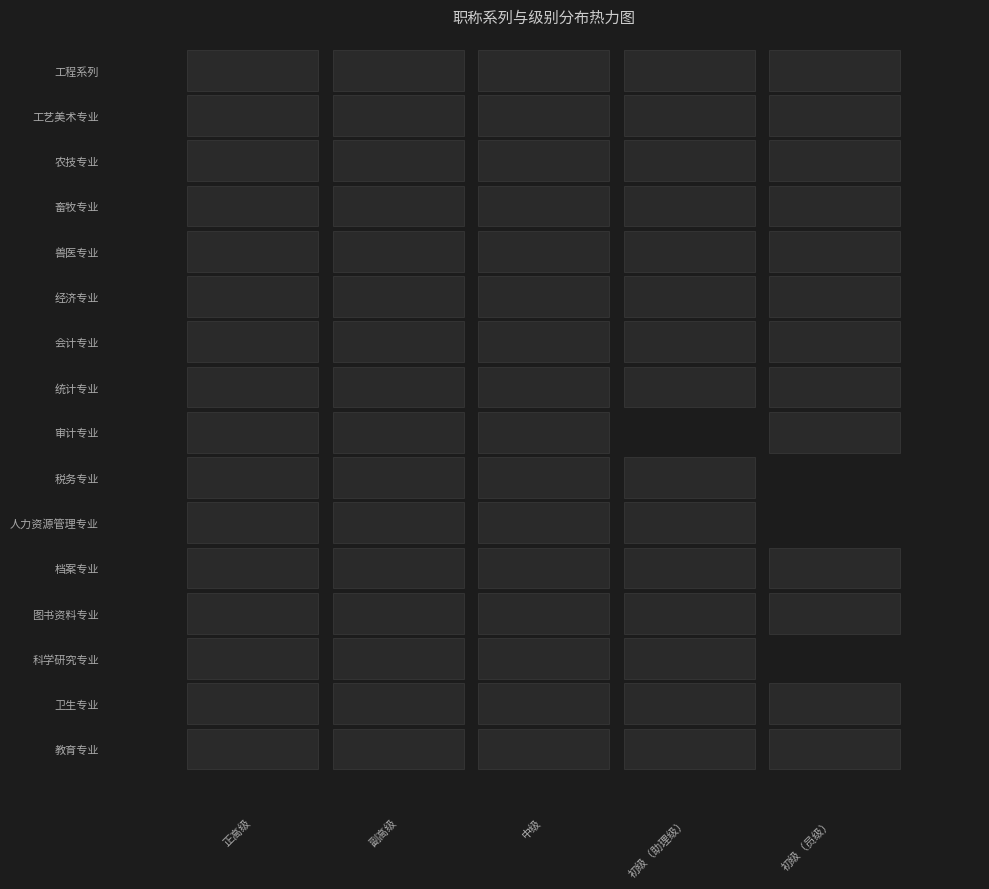

How many data points in 税务专业 are less than 1?

1